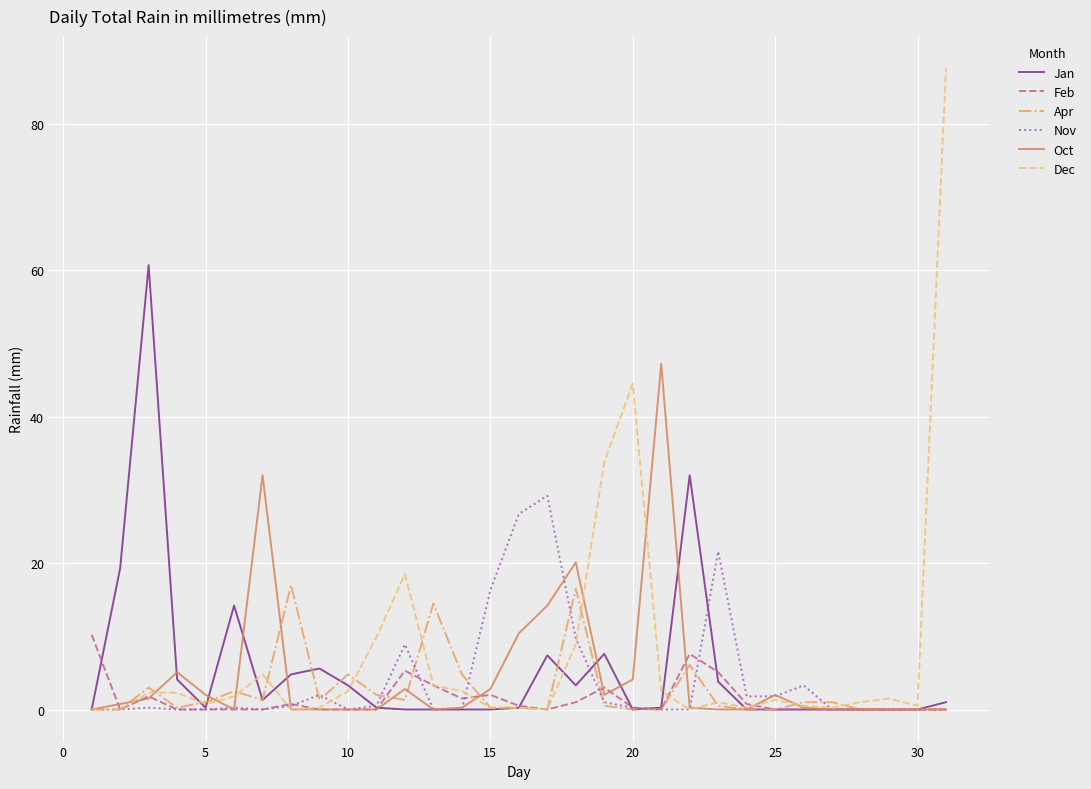

List the series in order of their peak value, lowest first.

Feb, Apr, Nov, Oct, Jan, Dec